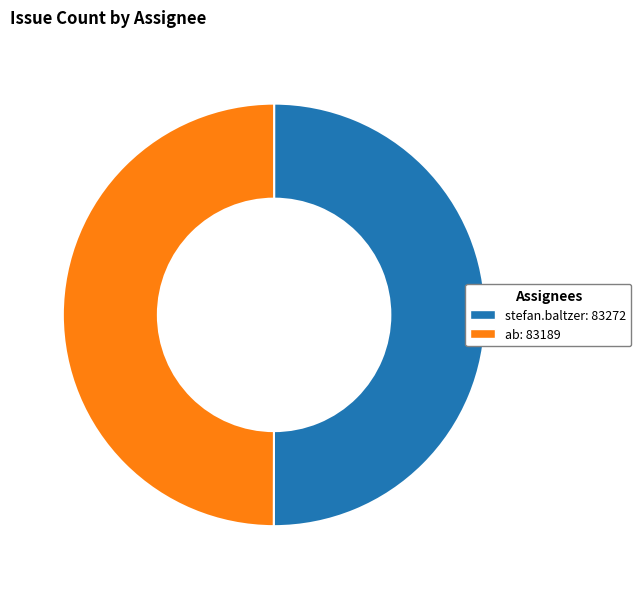

Do ab and stefan.baltzer together represent more than half of the pie?

Yes